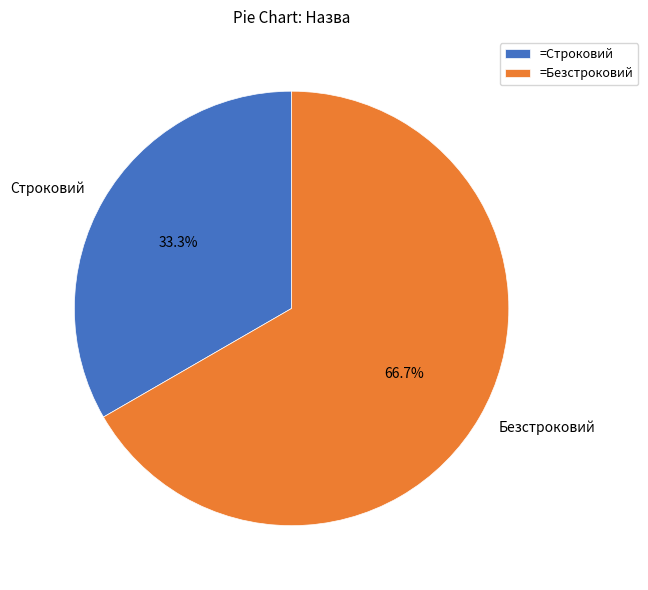

Is it true that Строковий is 33% of the pie?

True